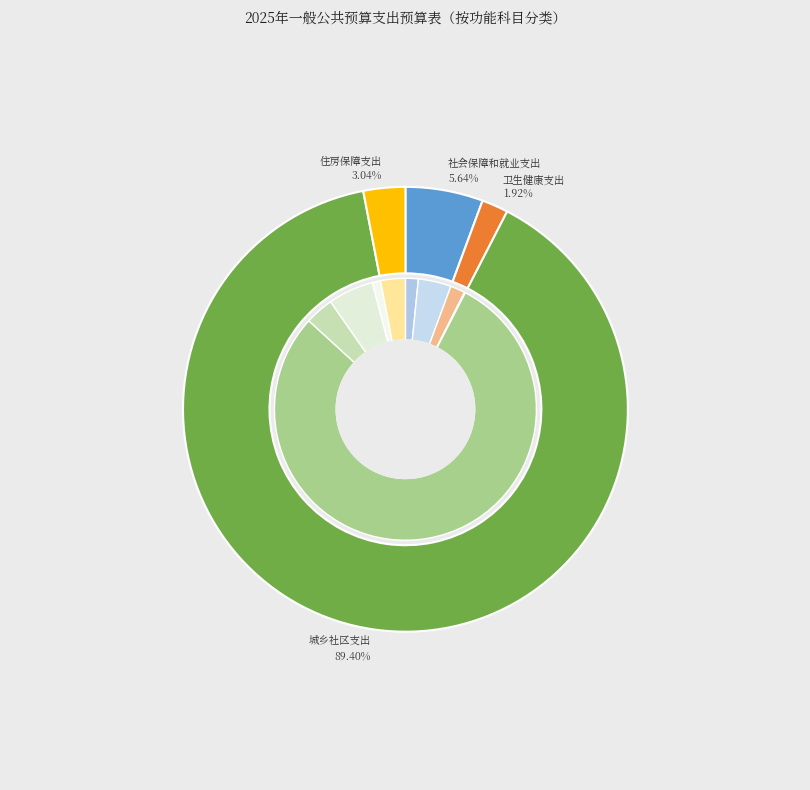

To the nearest percent, what is the difference between the largest and smallest slice percentages?

87%